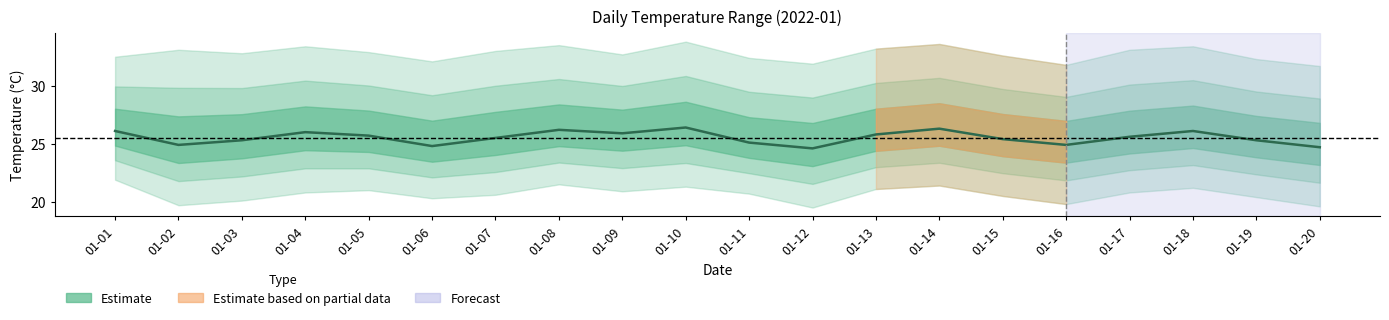

Which category has the lowest value across all series?

01-12